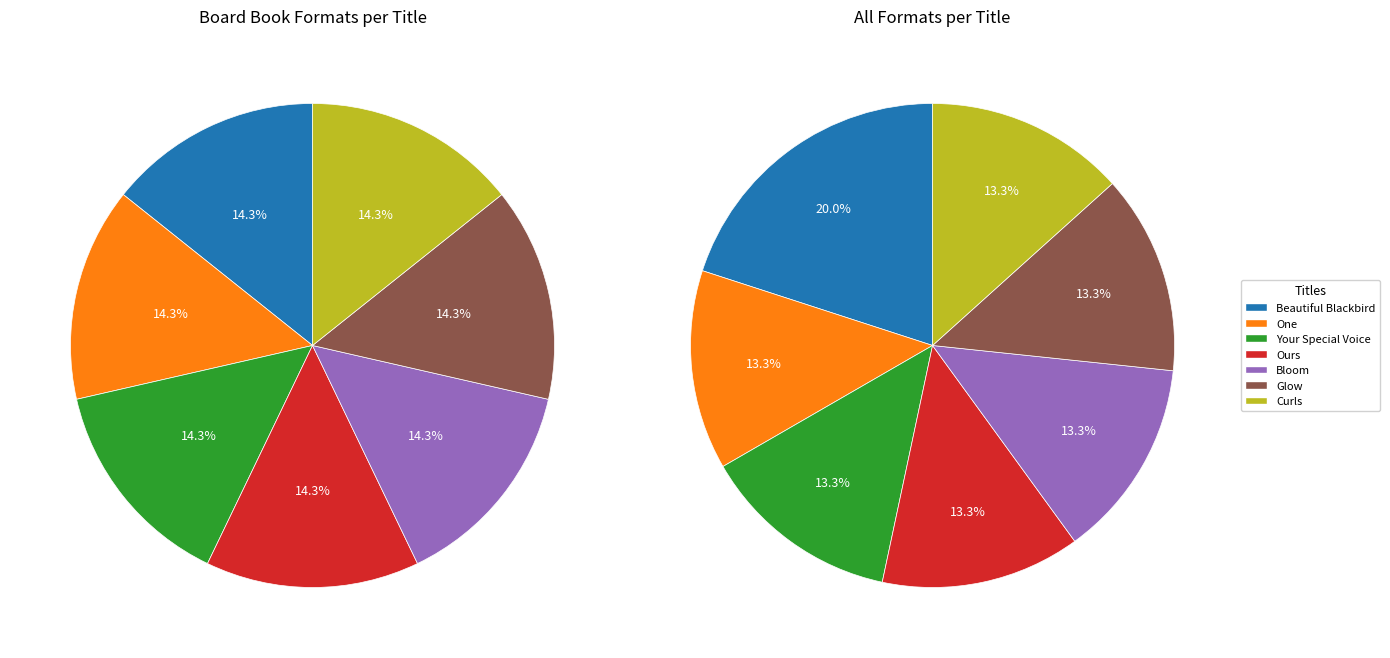

Is Beautiful Blackbird the majority of the pie?

No